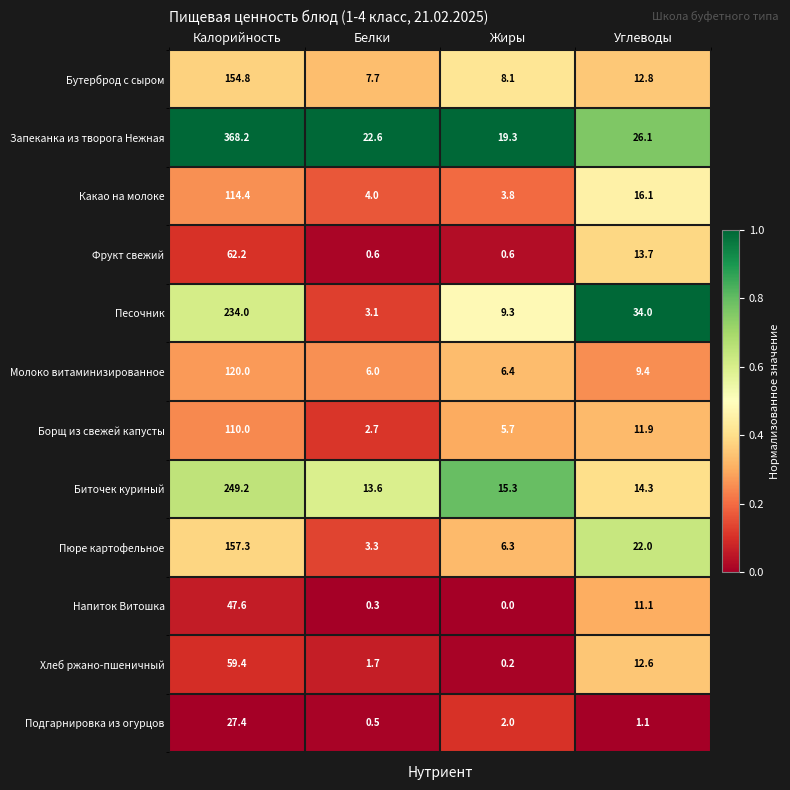

Is it true that Борщ из свежей капусты equals 1.2 at Жиры?

False